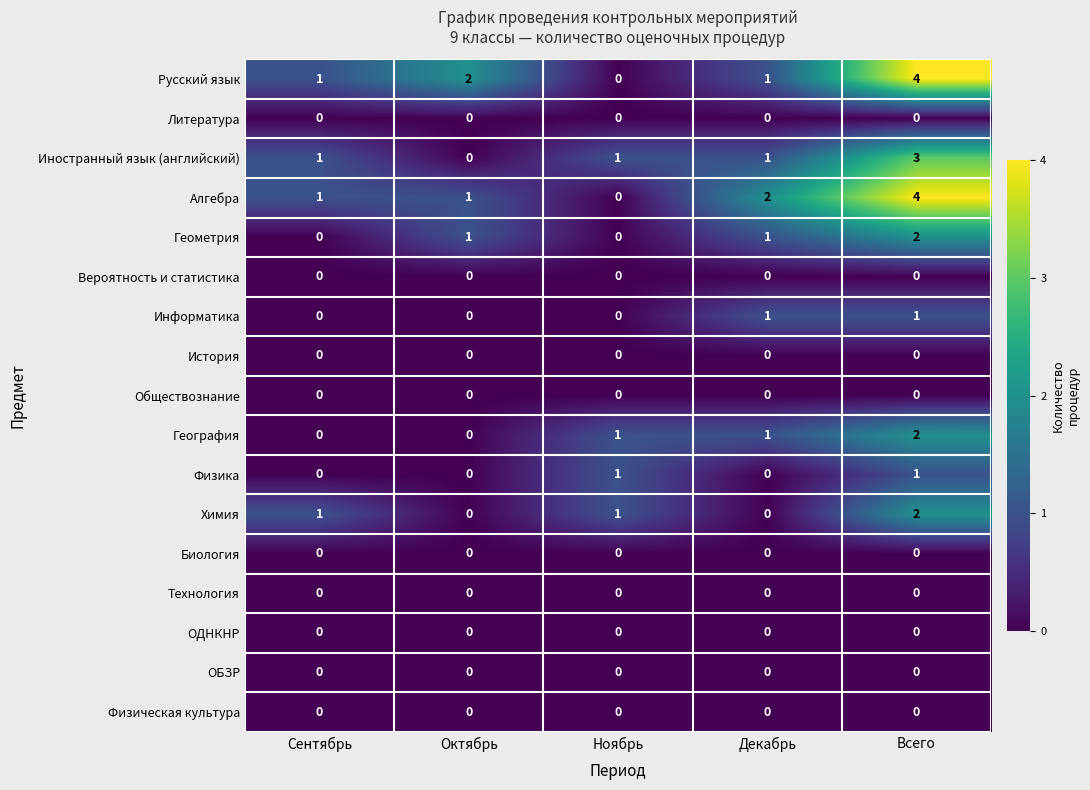

How many distinct data groups are displayed?

17